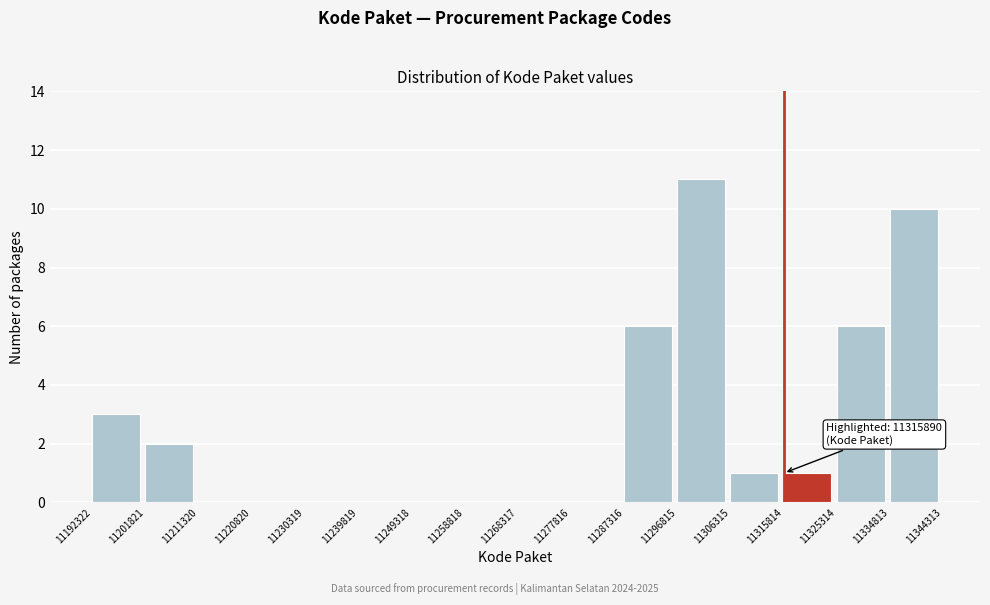

Over which range of the x-axis is the bar tallest?

11296815 to 11306315